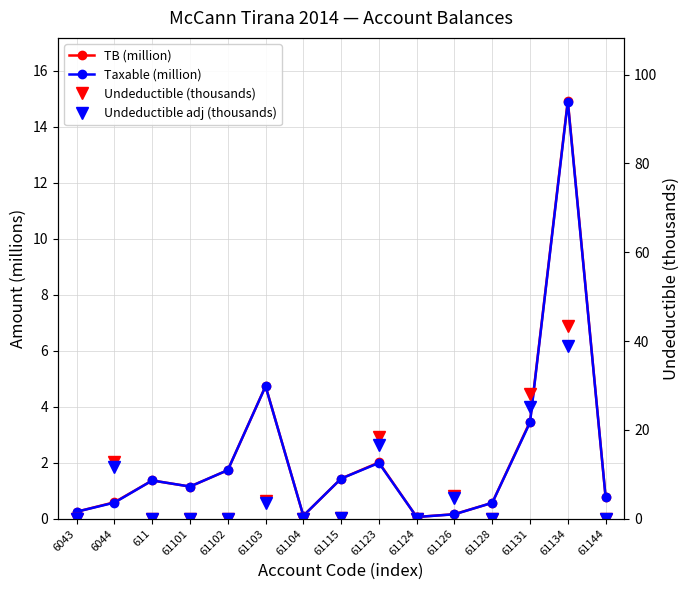

At which category does Undeductible (thousands) reach its first local peak?

6044